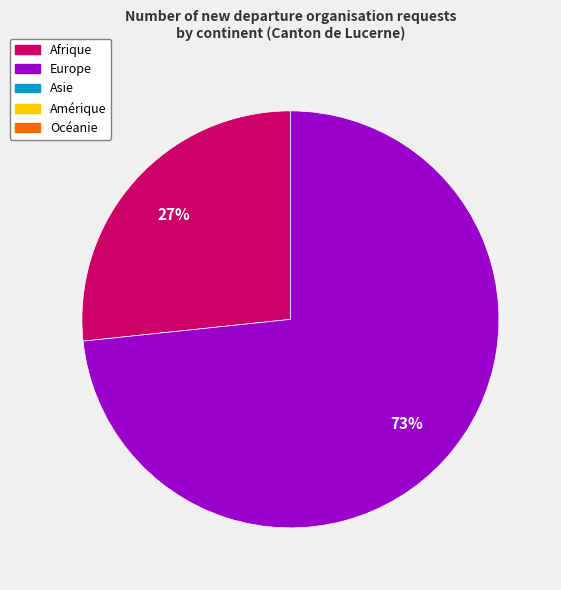

To the nearest percent, what is the average slice percentage?

50%